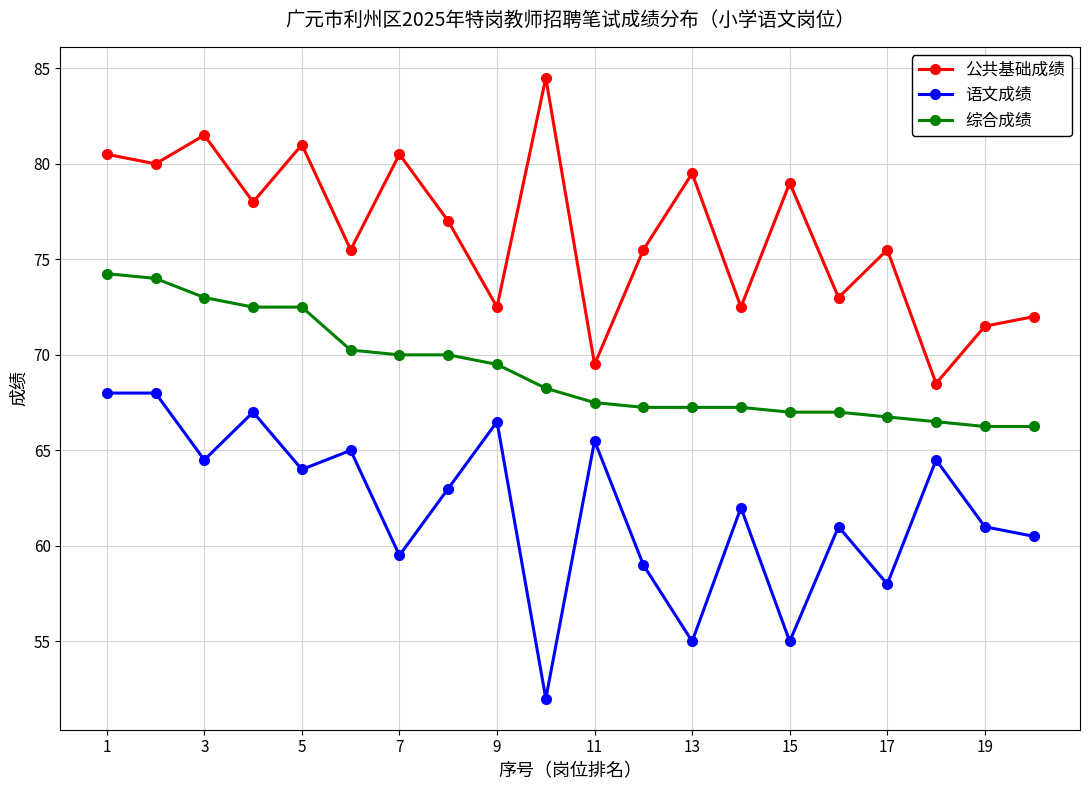

True or false: 综合成绩 and 公共基础成绩 cross at least once.

False